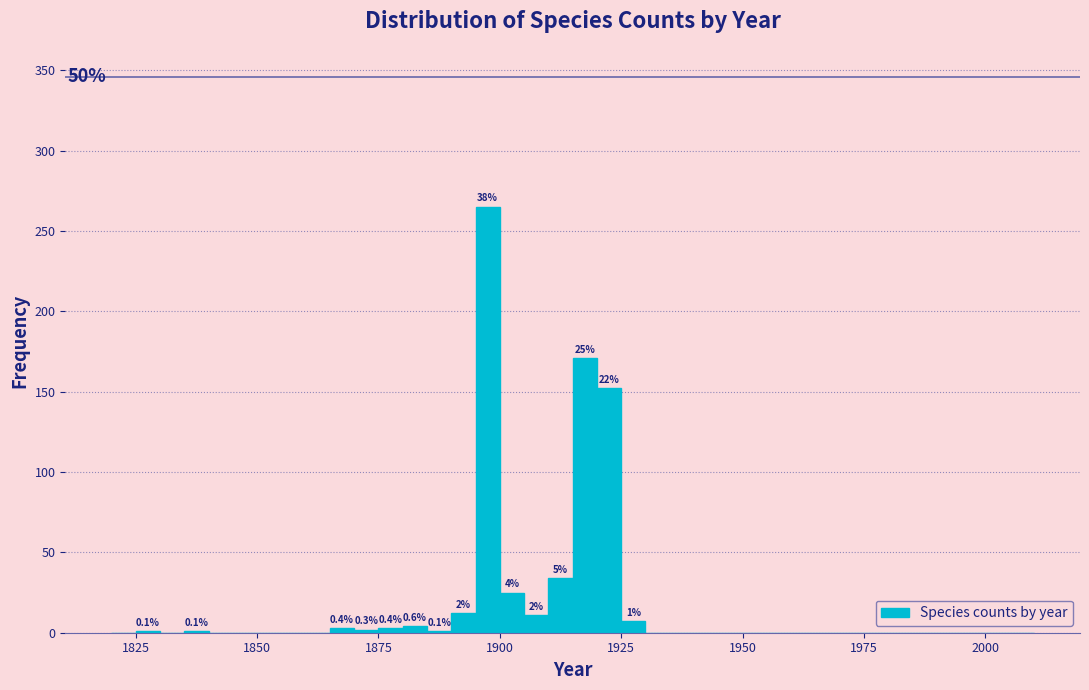

Read against the x-axis, roughly where is the centre of the tallest bar?

1900